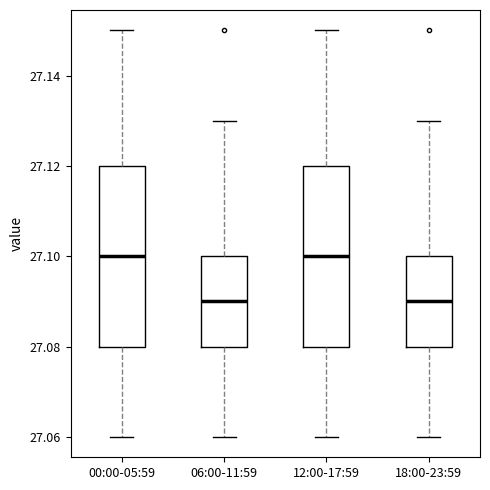

Reading left to right, transcribe this box plot: for each box, give where its median line is, the range the box spans, and where its two whiskers end, as read against the y-axis. The values are not printed on the chart, so give them approximately, as read against the axis.

00:00-05:59: median 27.10, box 27.08 to 27.12, whiskers 27.06 to 27.15
06:00-11:59: median 27.09, box 27.08 to 27.10, whiskers 27.06 to 27.13
12:00-17:59: median 27.10, box 27.08 to 27.12, whiskers 27.06 to 27.15
18:00-23:59: median 27.09, box 27.08 to 27.10, whiskers 27.06 to 27.13